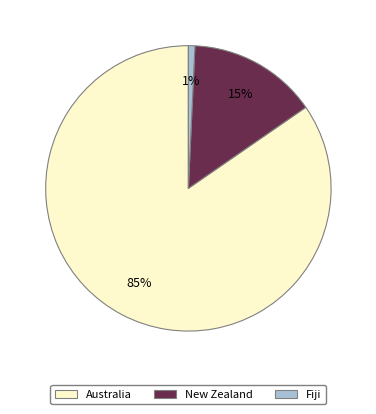

What percentage is the Fiji slice, to the nearest percent?

1%